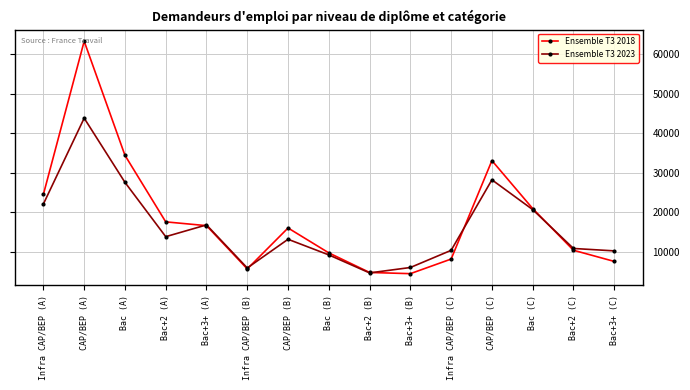

The value of Ensemble T3 2023 at Bac+3+ (B) is 5980. True or false?

True